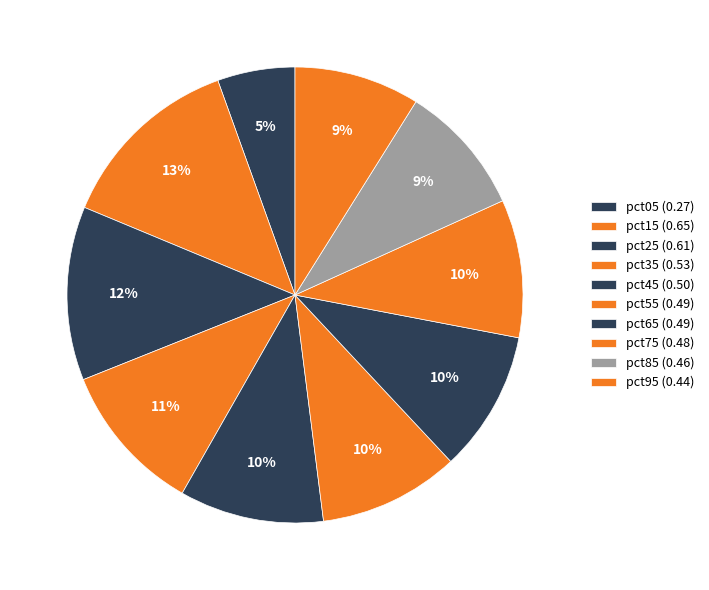

Which category has the smallest portion of the pie?

pct05